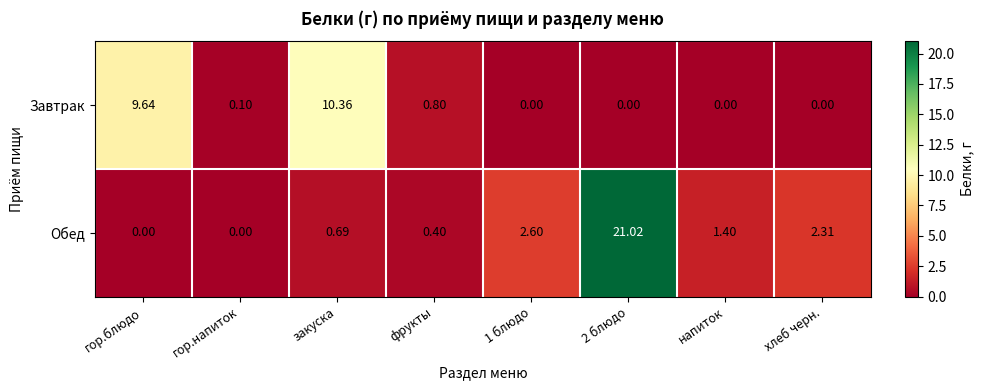

At which label is Завтрак closest to 5?

фрукты